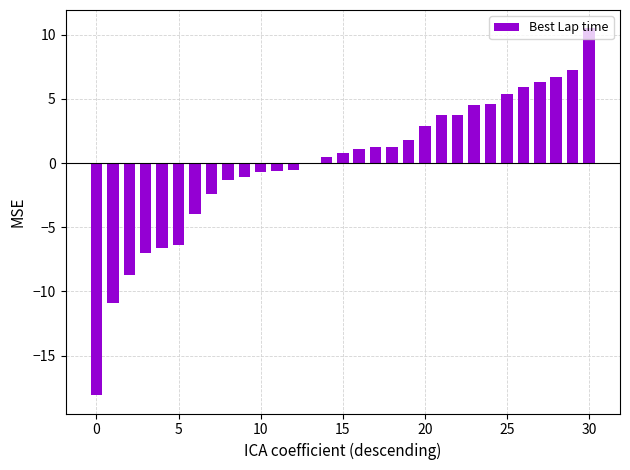

What is the maximum value shown in the chart?

10.5